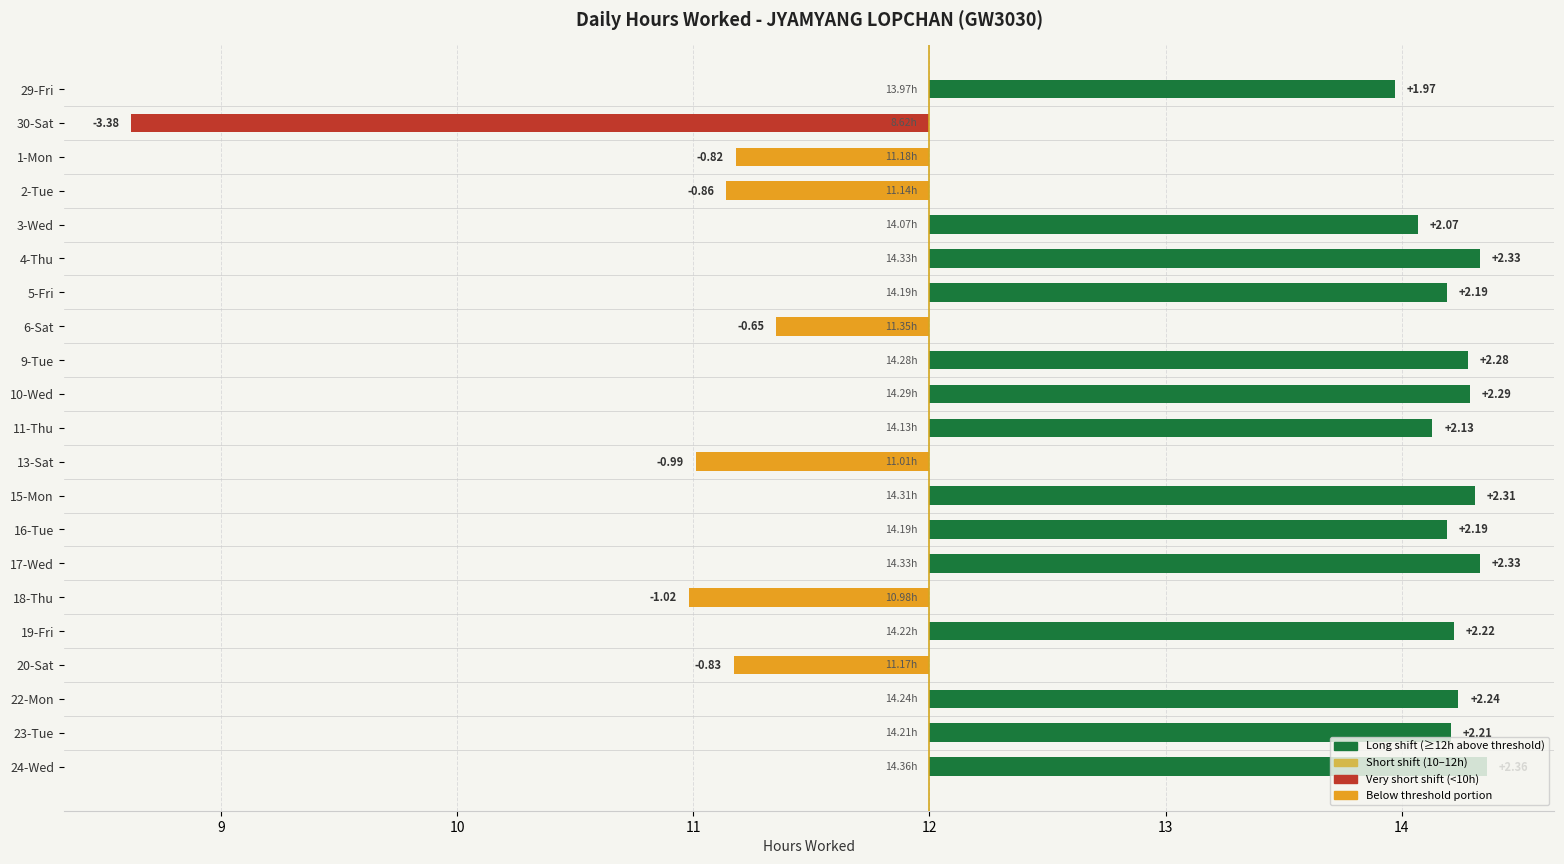

At how many categories does at least one series exceed -2?

21